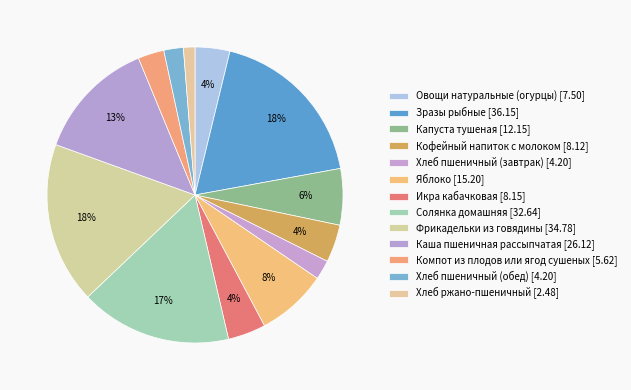

What is the largest slice in the pie chart?

Зразы рыбные